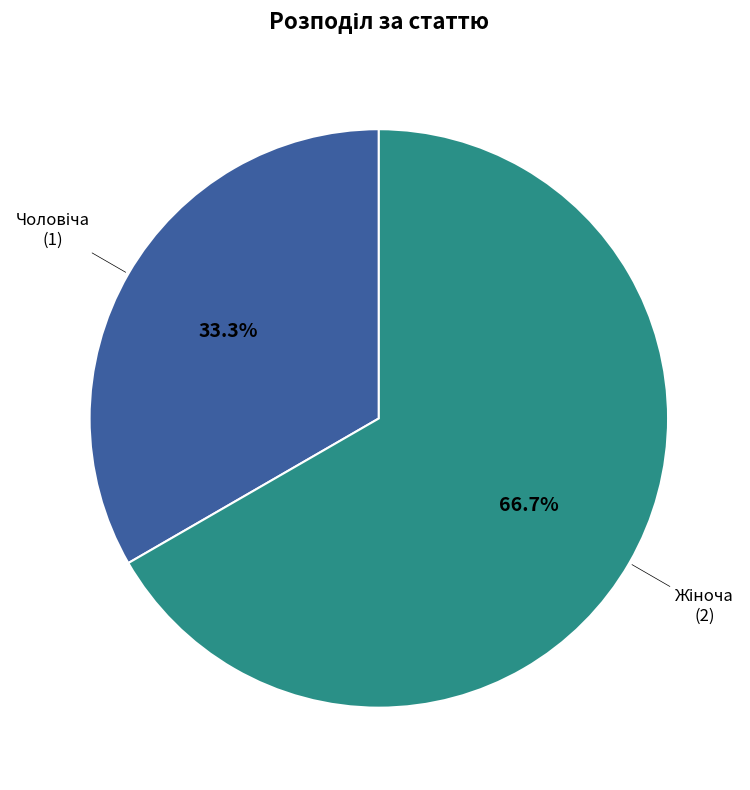

Is there any slice that represents more than half of the pie?

Yes